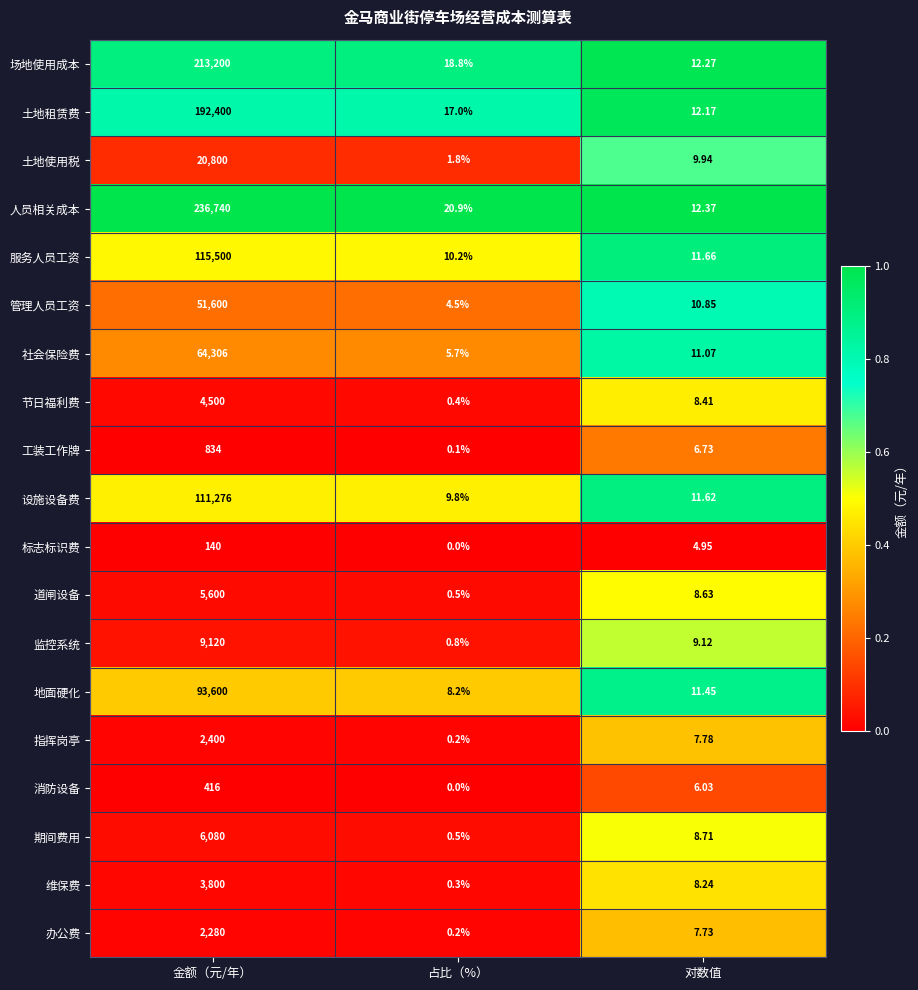

Which series changed the most between 占比（%） and 对数值?

人员相关成本